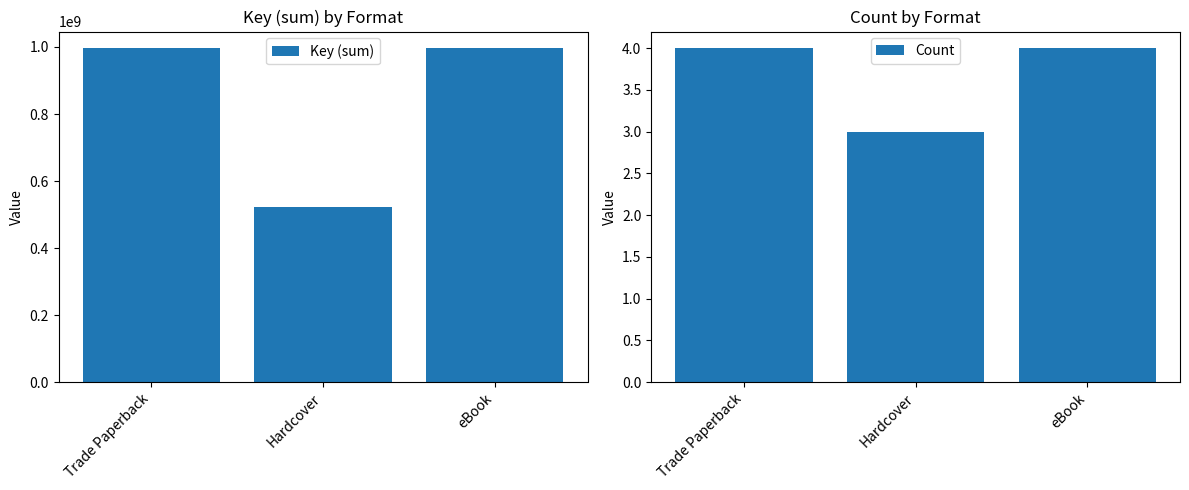

Reading right to left, transcribe all the data shown in this chart.

Key (sum): eBook=996183341	Hardcover=521534118	Trade Paperback=996183341
Count: eBook=4	Hardcover=3	Trade Paperback=4